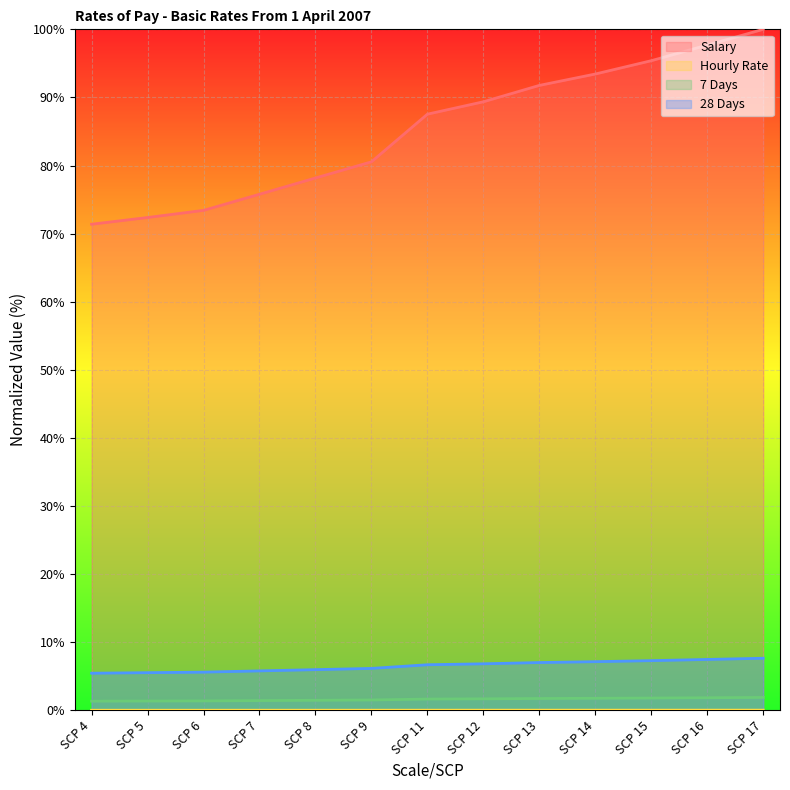

What is the value of the 28 Days point at the 11th from the left?

7.3